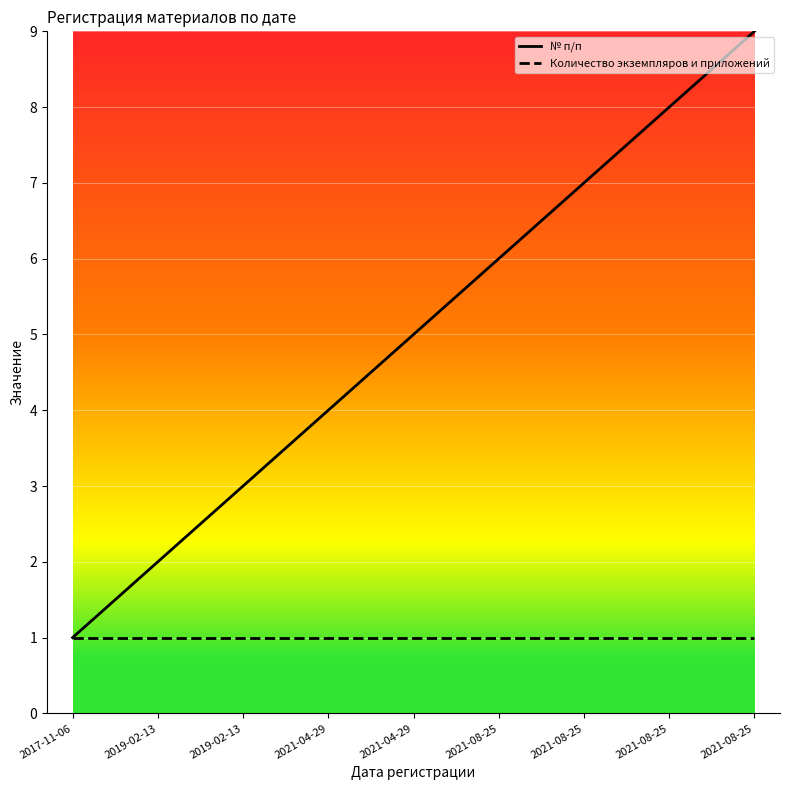

At how many categories does at least one series exceed 5?

4